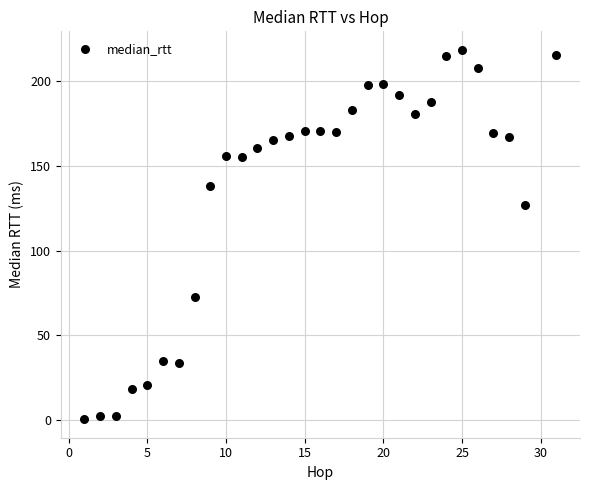

What Y value in the scatter plot is closest to 109?

126.8